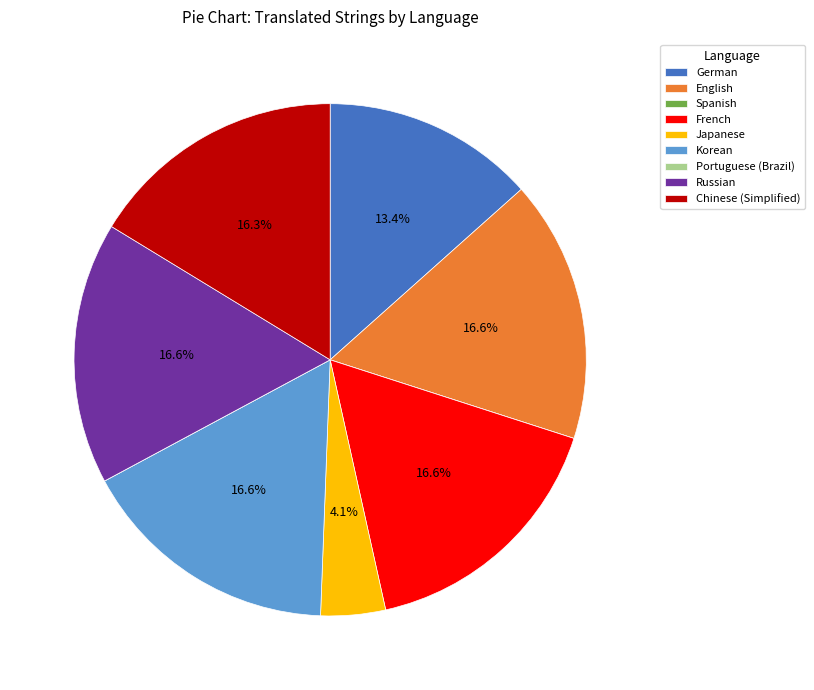

How much of the chart is everything except German?

86.6%